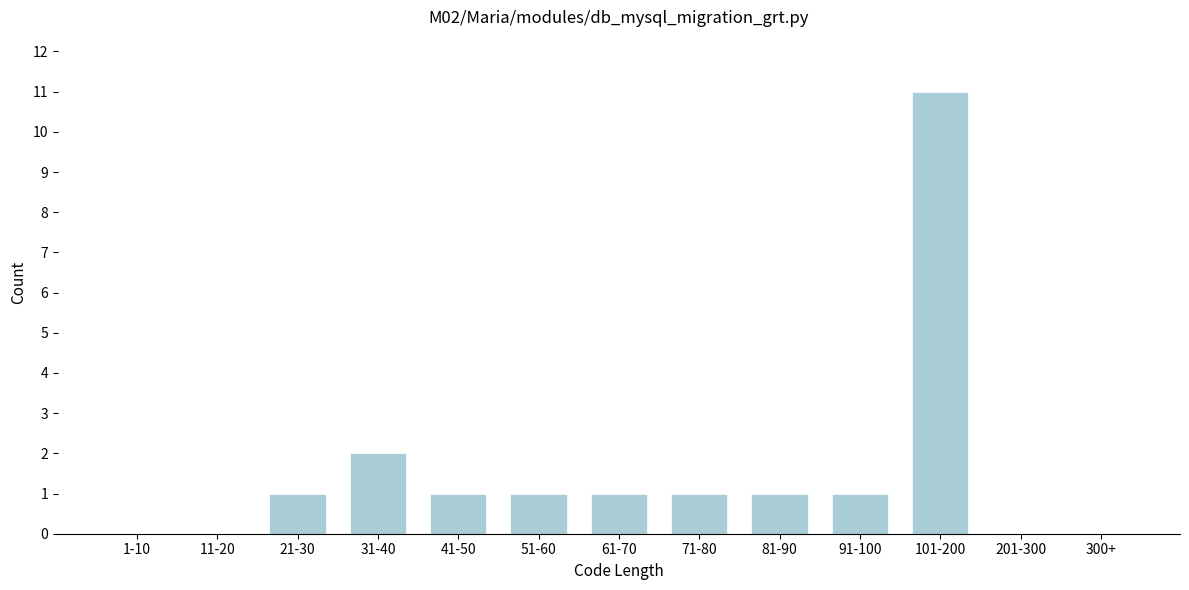

Reading left to right, what are all the values shown in this chart?

1-10=0	11-20=0	21-30=1	31-40=2	41-50=1	51-60=1	61-70=1	71-80=1	81-90=1	91-100=1	101-200=11	201-300=0	300+=0